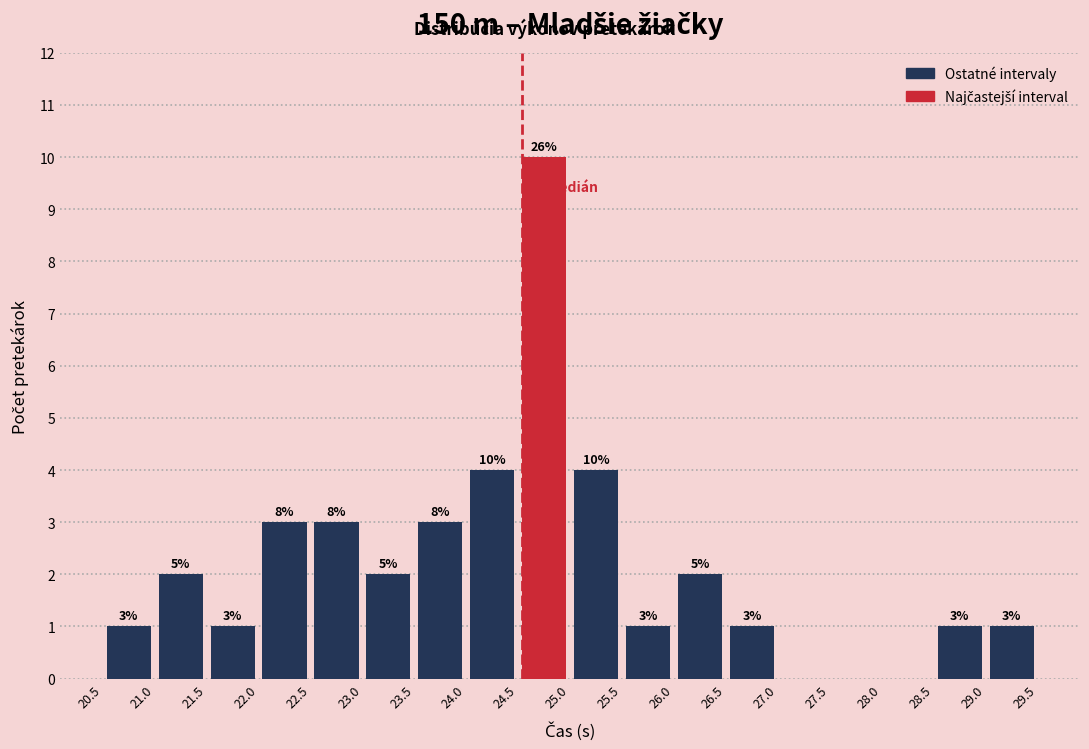

Over which range of the x-axis is the bar tallest?

24.5 to 25.0